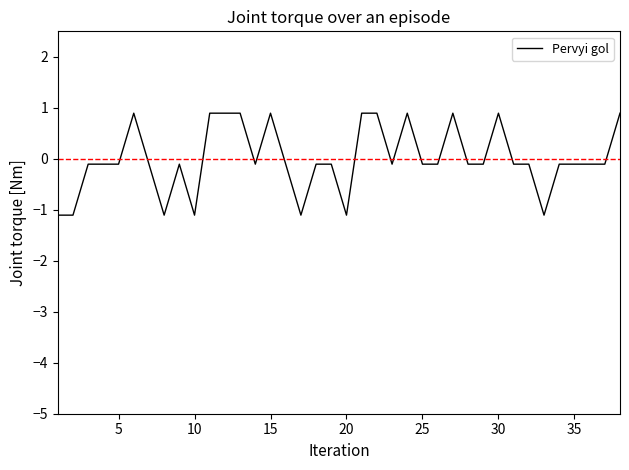

What is the greatest value displayed?

0.9